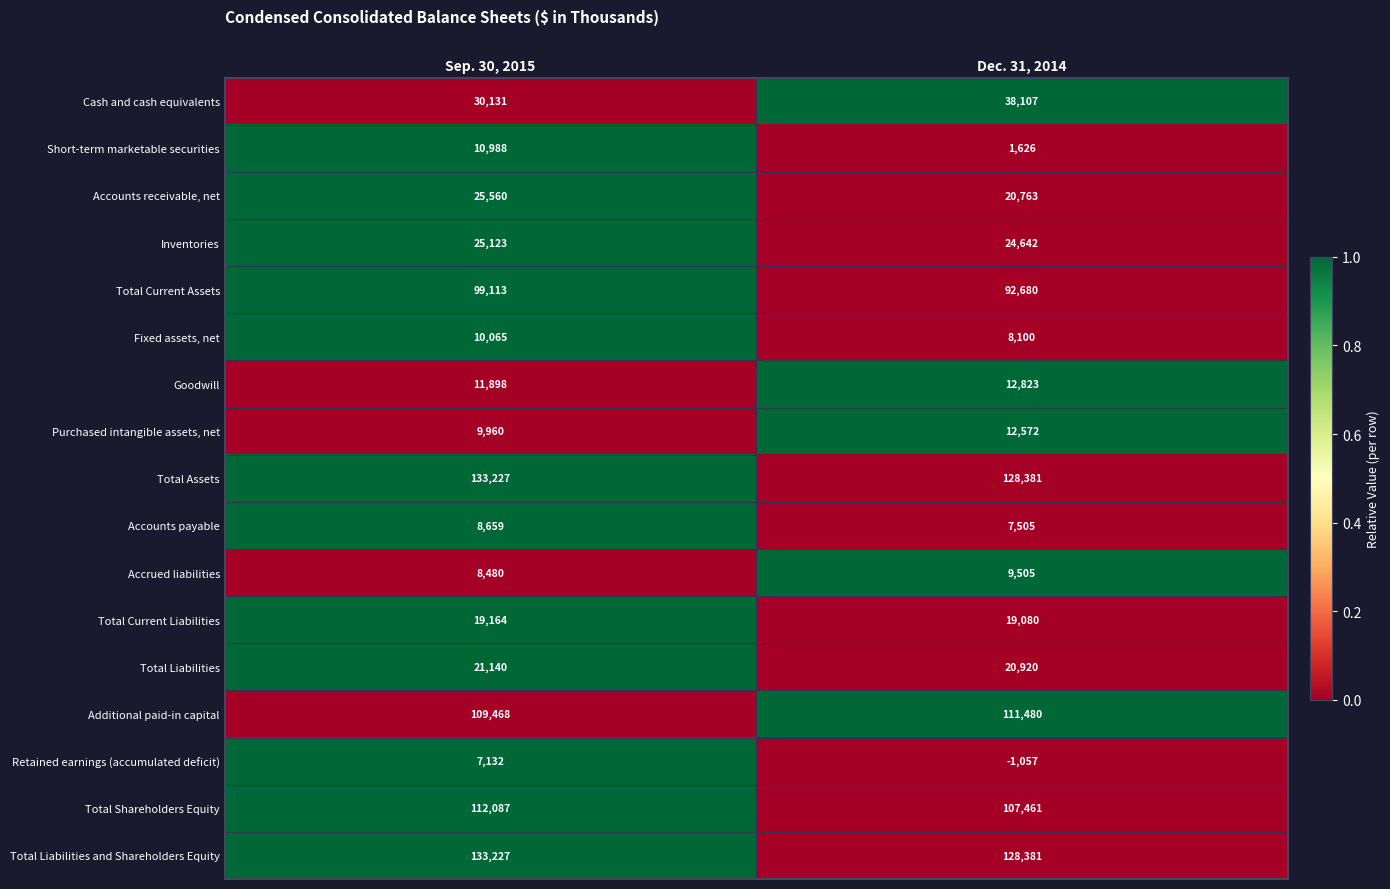

What is the smallest value displayed?

-1057